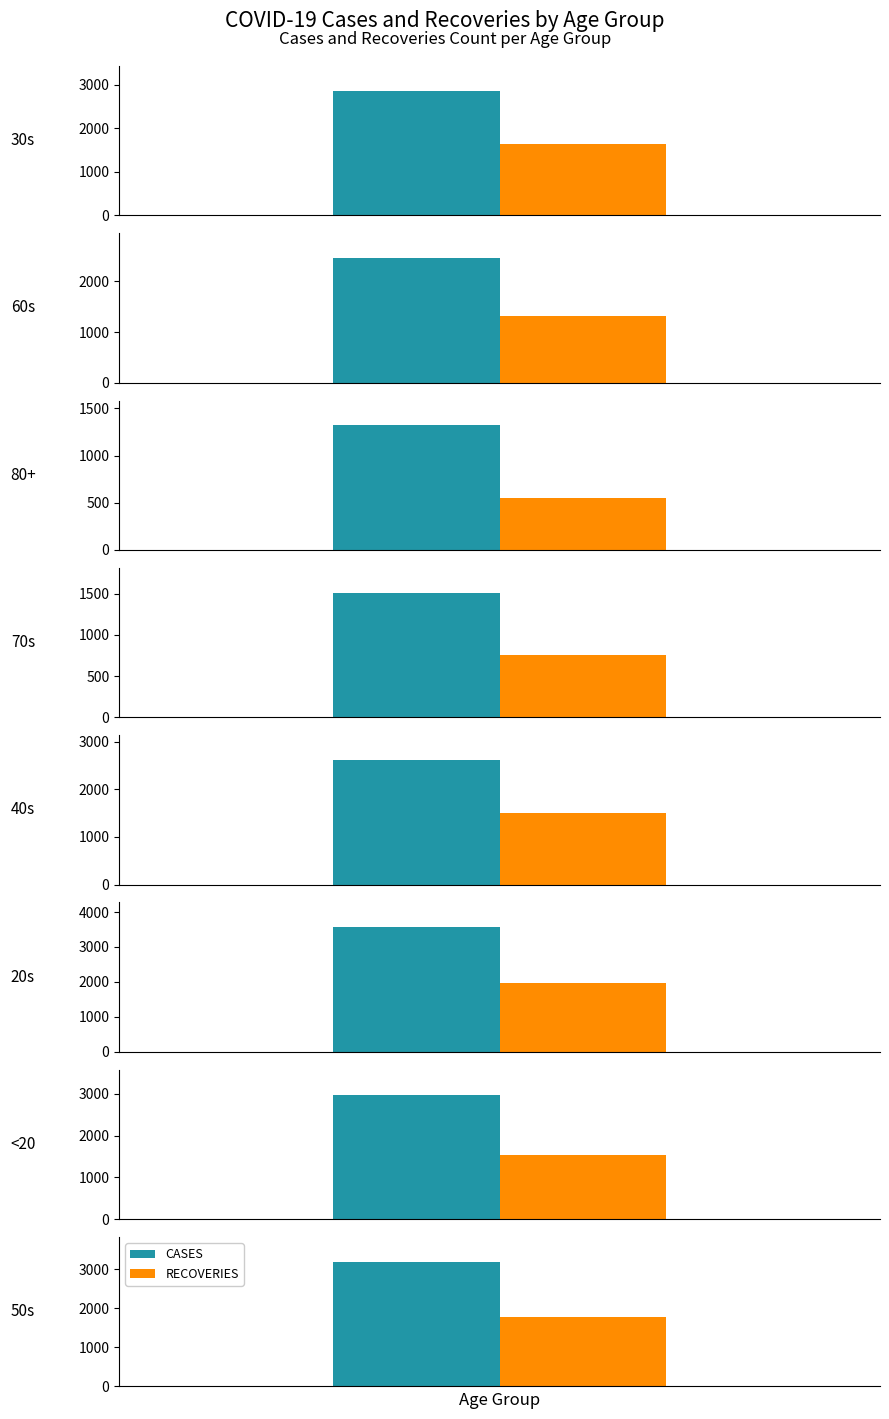

The RECOVERIES series shows 2285 at 30s. True or false?

False